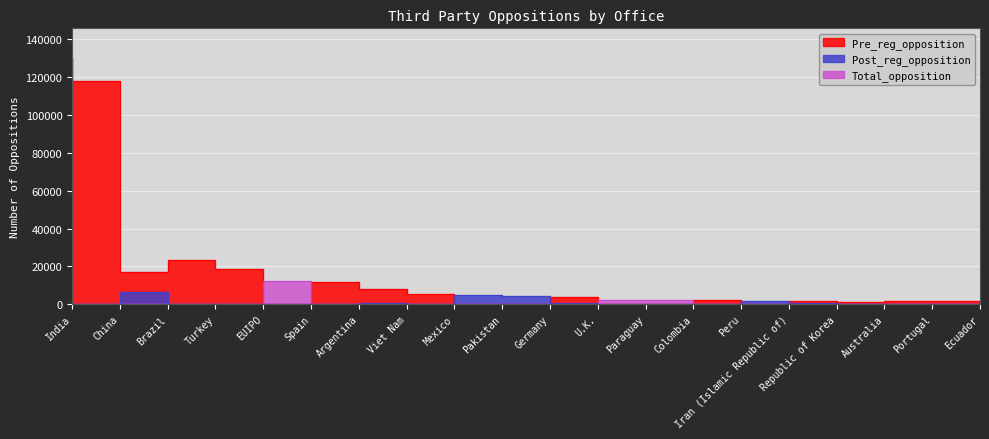

At which category does Post_reg_opposition reach its first local peak?

Brazil